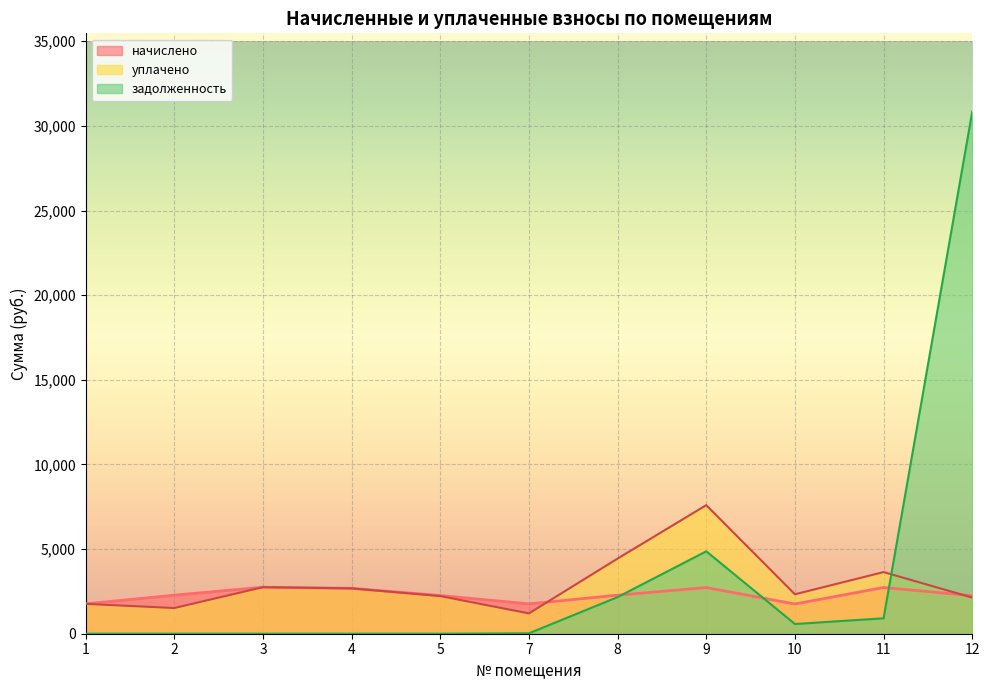

What is the sum of all задолженность values?

39384.3